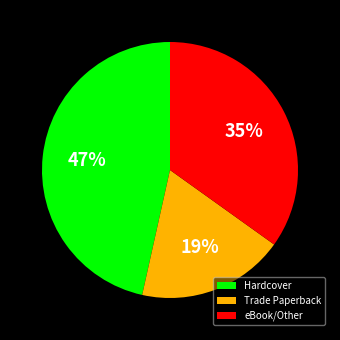

Count the number of slices in the pie.

3